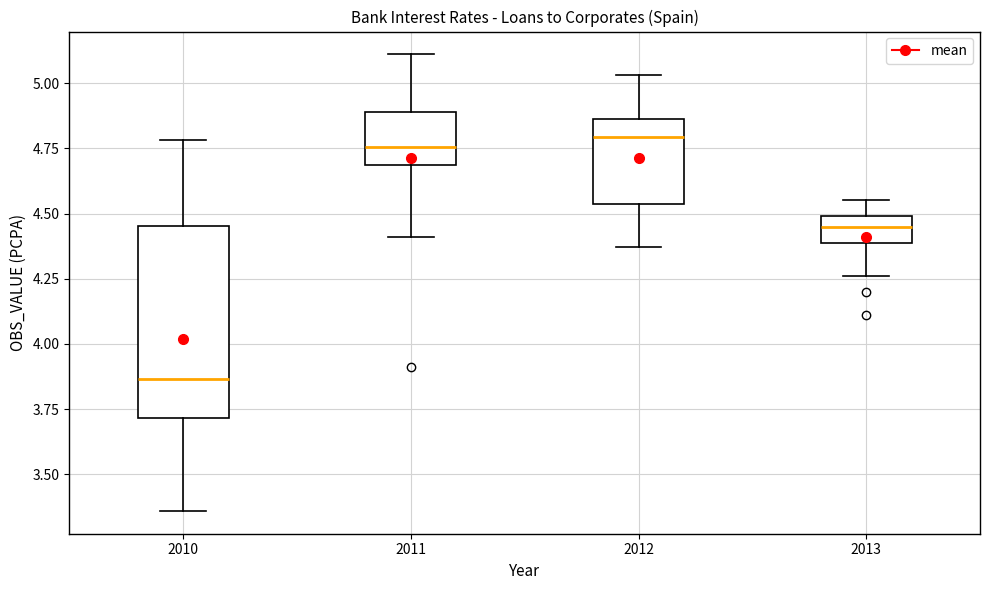

Reading left to right, transcribe this box plot: for each box, give where its median line is, the range the box spans, and where its two whiskers end, as read against the y-axis. The values are not printed on the chart, so give them approximately, as read against the axis.

2010: median 3.85, box 3.70 to 4.45, whiskers 3.35 to 4.80
2011: median 4.75, box 4.70 to 4.90, whiskers 4.40 to 5.10
2012: median 4.80, box 4.55 to 4.85, whiskers 4.35 to 5.05
2013: median 4.45, box 4.40 to 4.50, whiskers 4.25 to 4.55